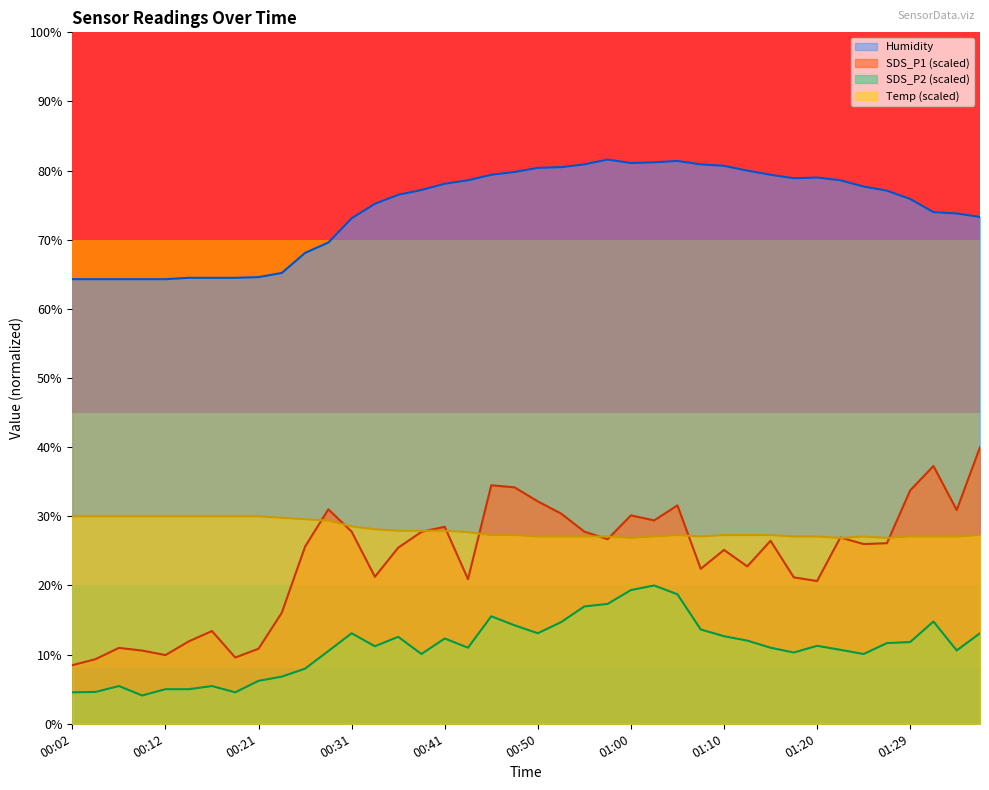

What is the value of the Temp point at the 32nd from the left?

27.1